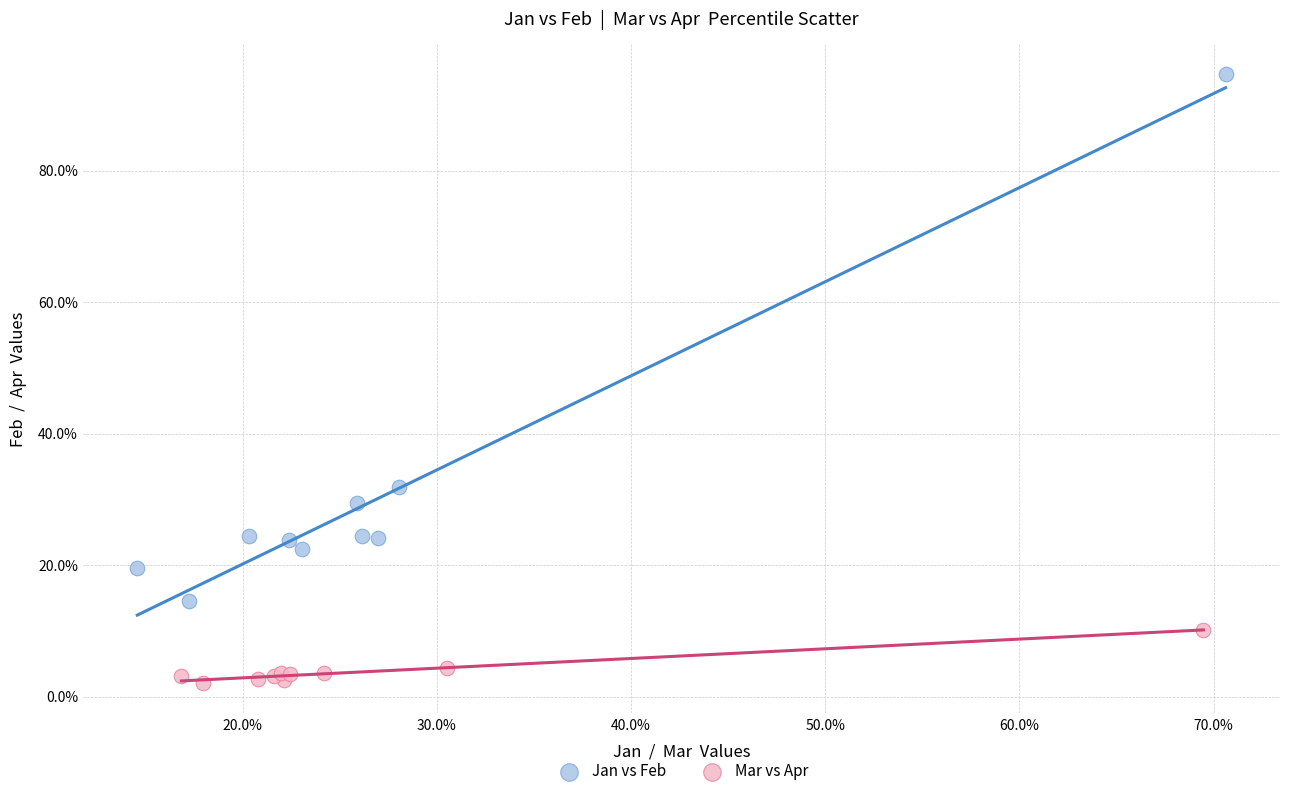

What are all the series names shown in the legend?

Jan vs Feb, Mar vs Apr